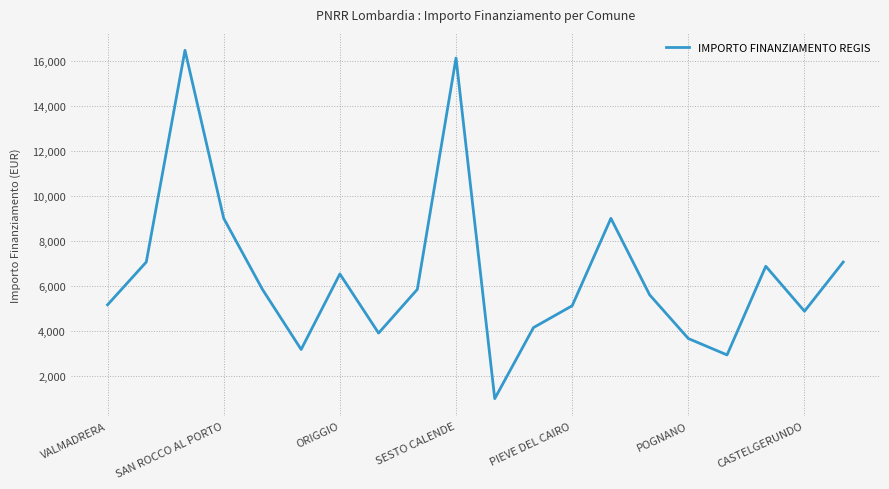

What is the minimum value shown in the chart?

972